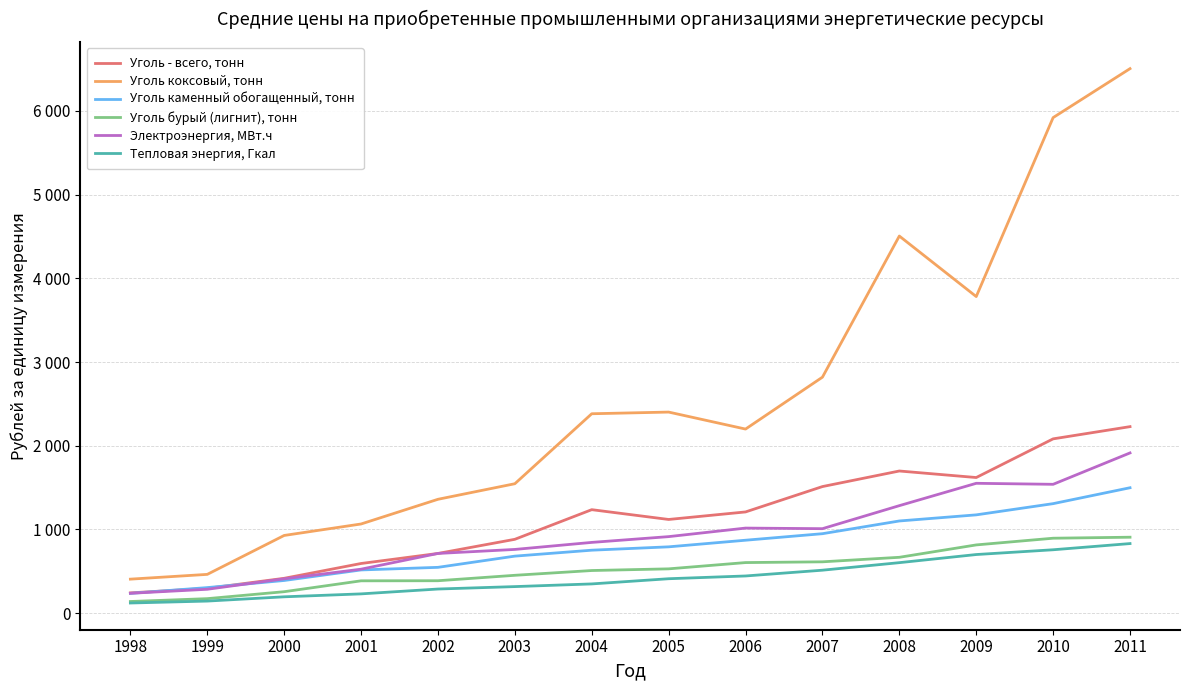

What are all the series names shown in the legend?

Уголь - всего, тонн, Уголь коксовый, тонн, Уголь каменный обогащенный, тонн, Уголь бурый (лигнит), тонн, Электроэнергия, МВт.ч, Тепловая энергия, Гкал